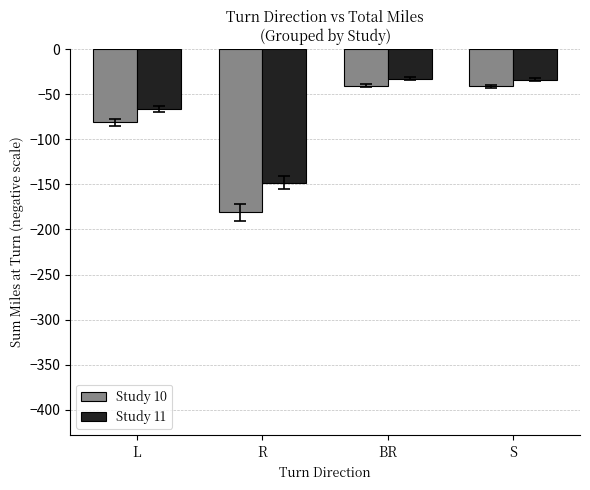

Are the bars grouped side by side (vs. stacked)?

Yes